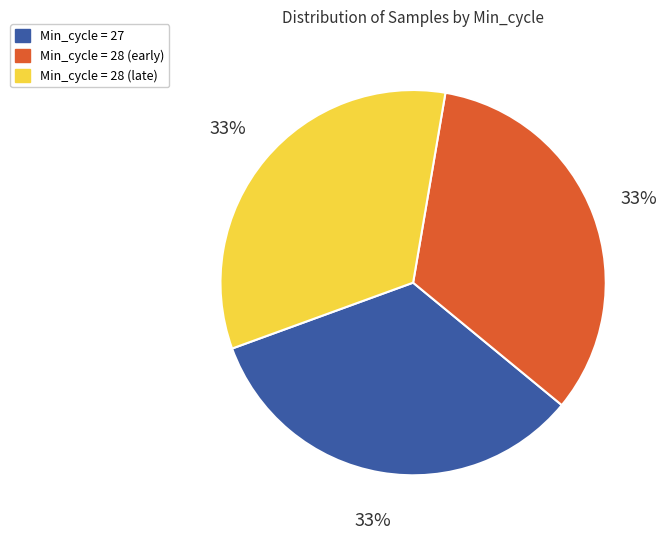

Is there a majority slice in this chart?

No